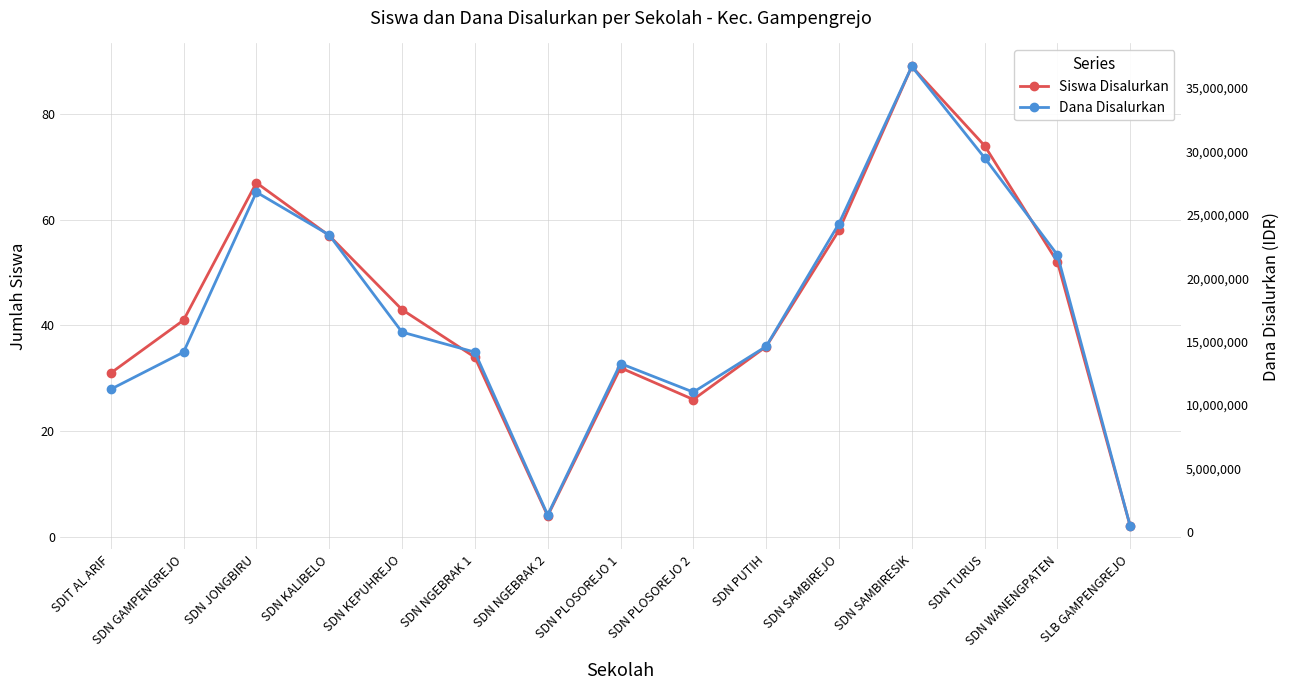

In Siswa Disalurkan, how many points are lower than both neighbors (excluding endpoints)?

2